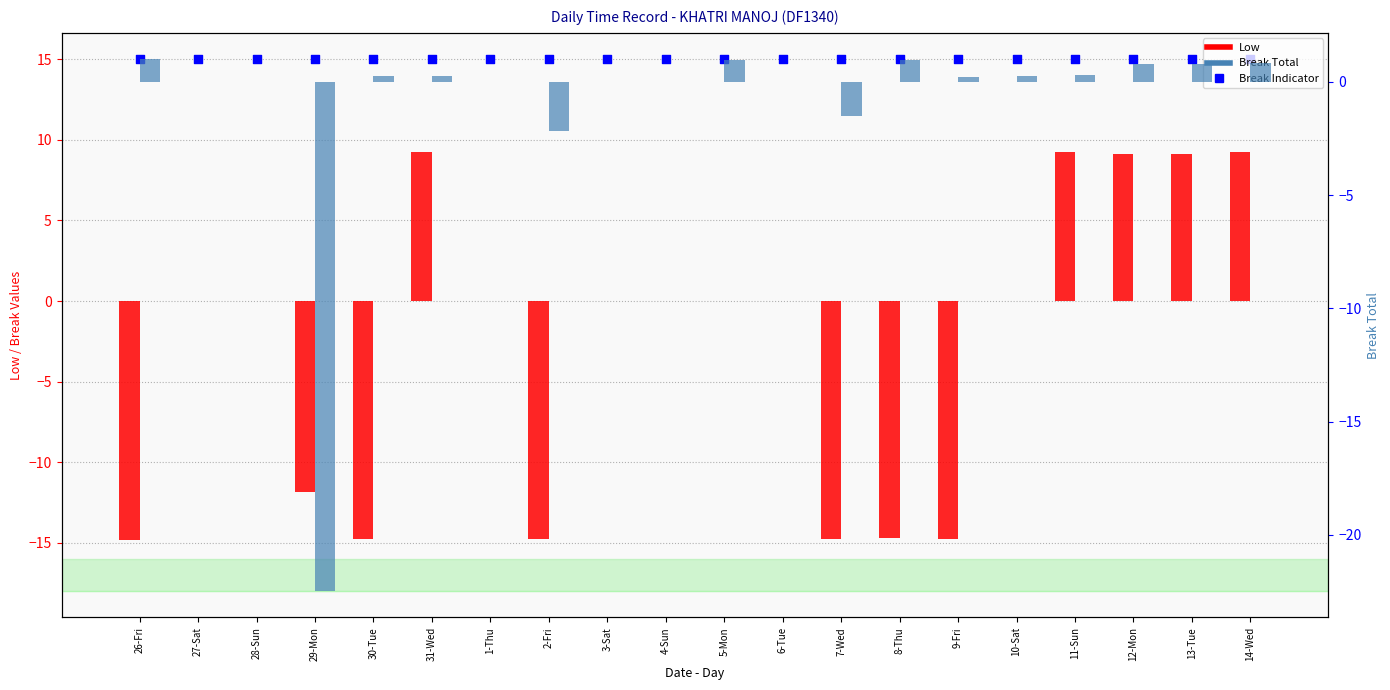

At how many categories does at least one series exceed -18?

20